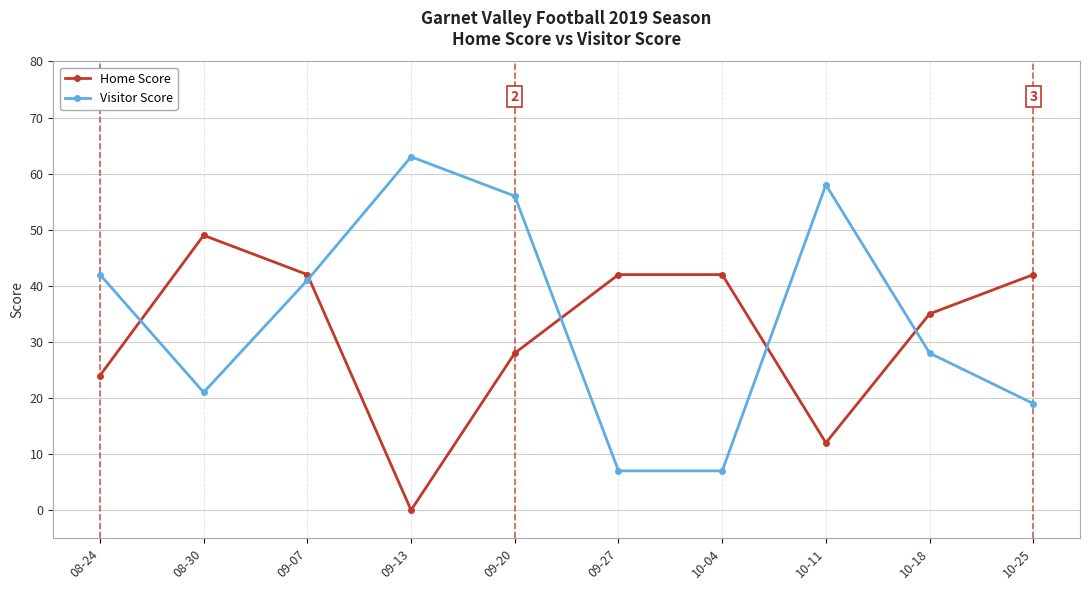

Is this an area chart (filled region under the line)?

No